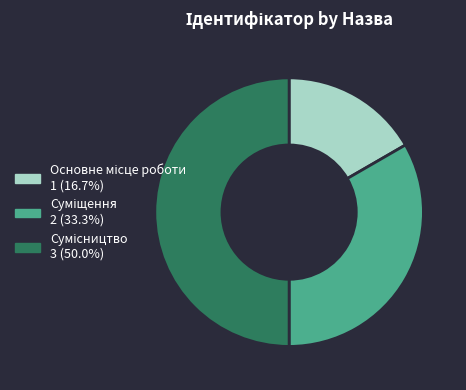

How much of the chart is everything except Сумісництво?

50.0%